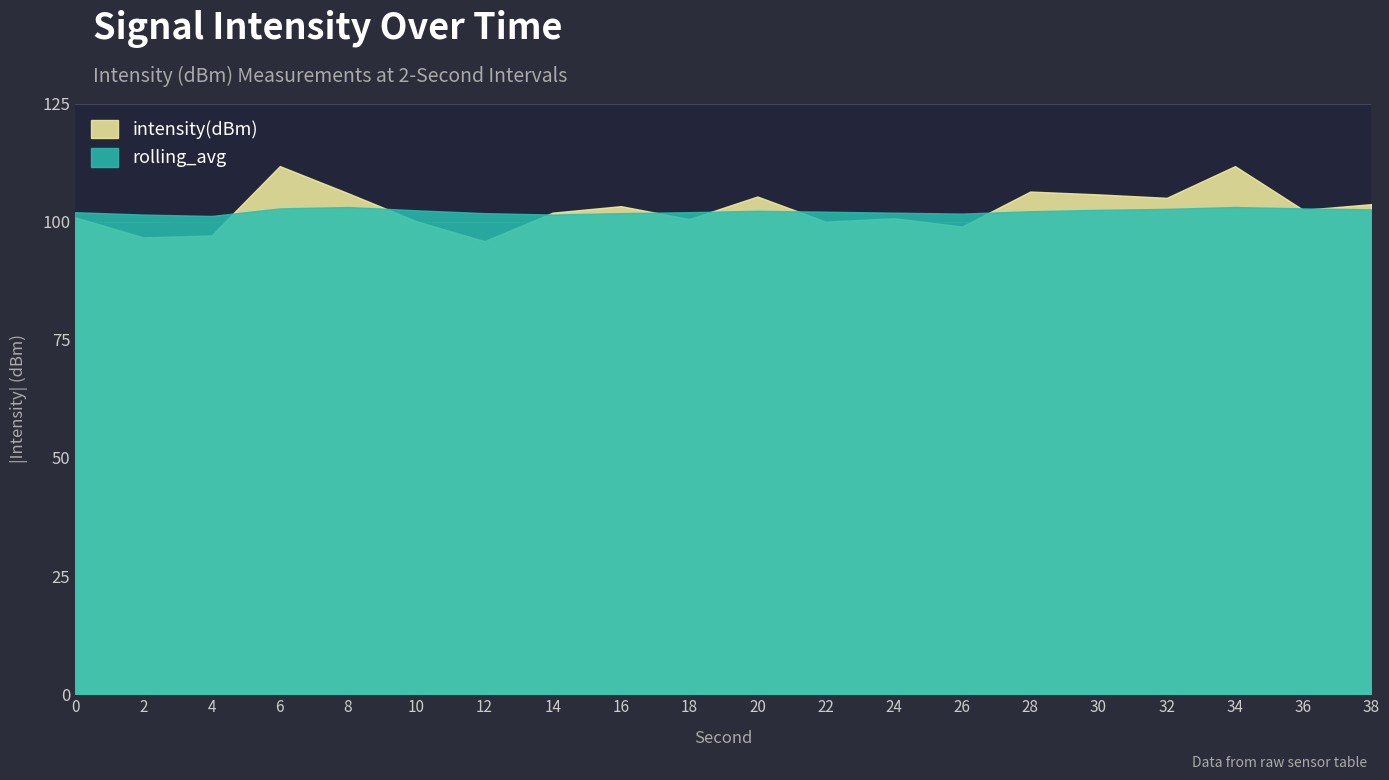

At 10, list the series in order from smallest to largest.

intensity(dBm), rolling_avg